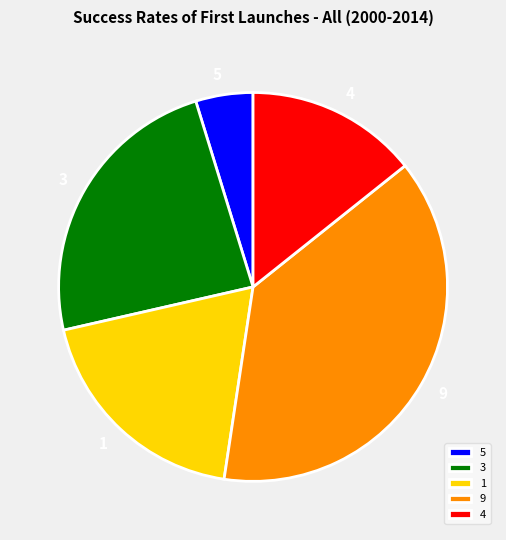

Rank the categories by value from lowest to highest.

5, 4, 1, 3, 9